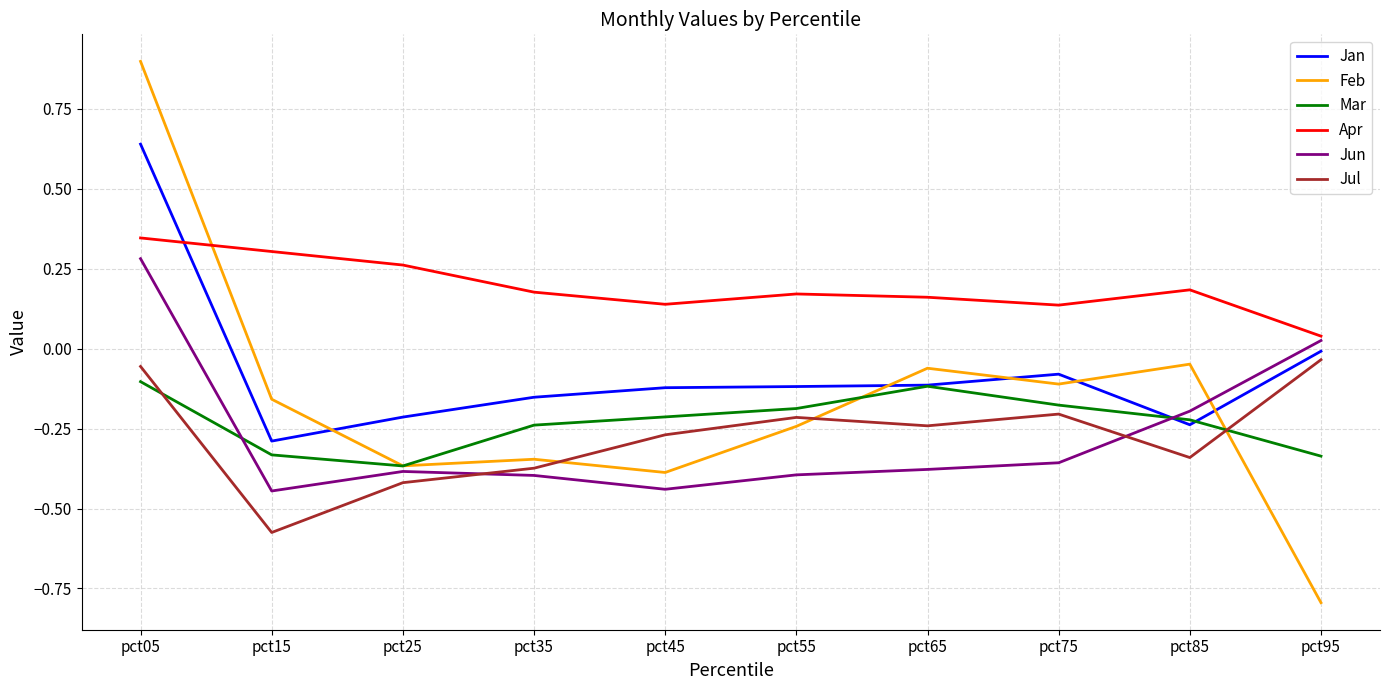

Which series ends up on top after the final intersection of Feb and Apr?

Apr